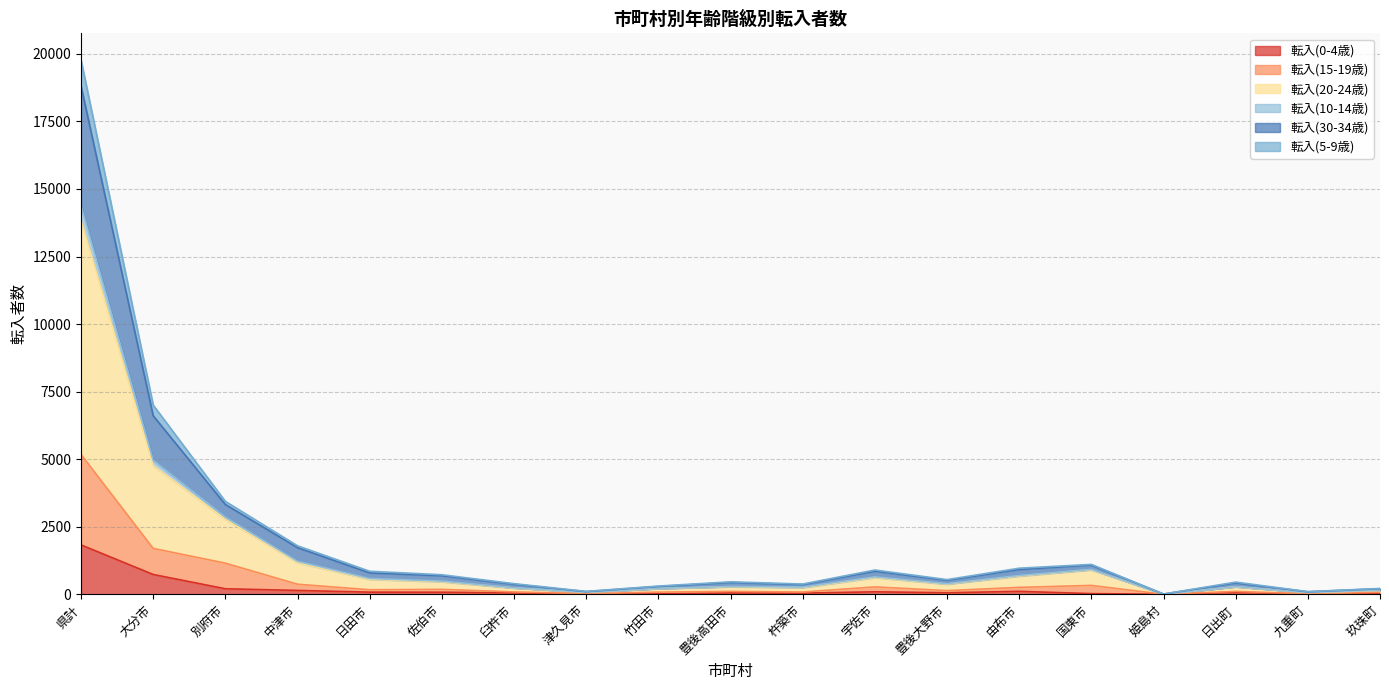

True or false: 転入(10-14歳) and 転入(15-19歳) intersect in this chart.

False